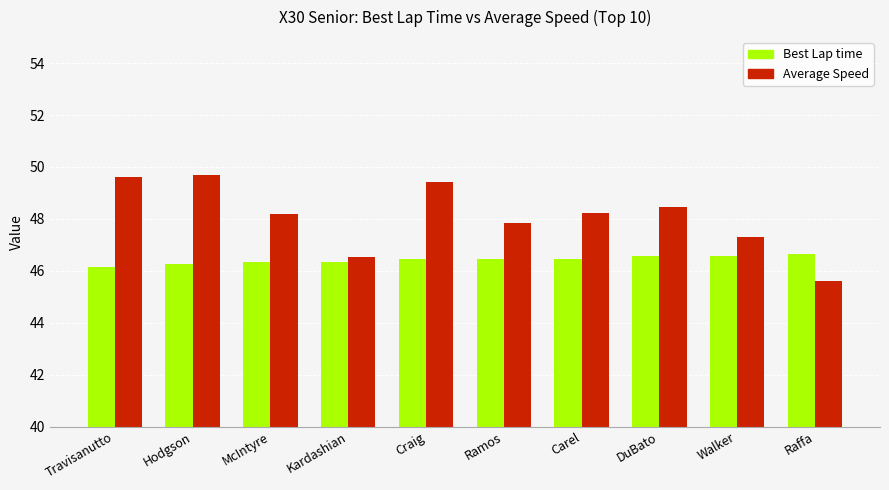

The Average Speed series shows 18.8 at Carel. True or false?

False